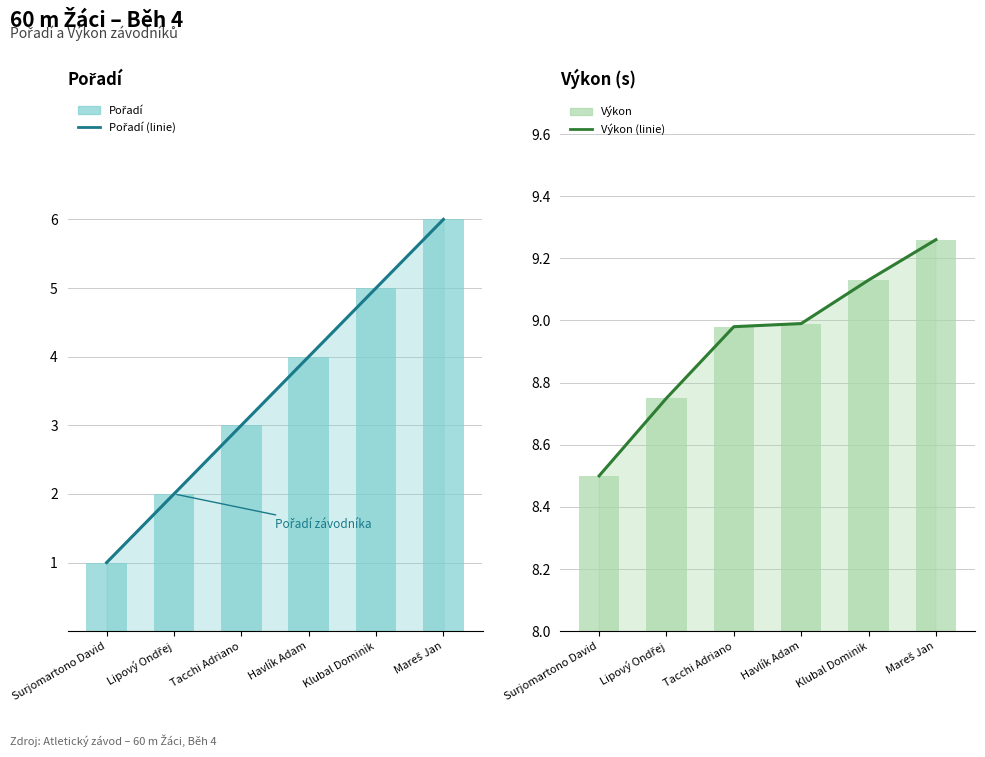

Reading left to right, list all the values displayed in this chart.

Pořadí (linie): Surjomartono David=1.0	Lipový Ondřej=2.0	Tacchi Adriano=3.0	Havlík Adam=4.0	Klubal Dominik=5.0	Mareš Jan=6.0
Pořadí: Surjomartono David=1.0	Lipový Ondřej=2.0	Tacchi Adriano=3.0	Havlík Adam=4.0	Klubal Dominik=5.0	Mareš Jan=6.0
Výkon (linie): Surjomartono David=8.5	Lipový Ondřej=8.8	Tacchi Adriano=9.0	Havlík Adam=9.0	Klubal Dominik=9.1	Mareš Jan=9.3
Výkon: Surjomartono David=8.5	Lipový Ondřej=8.8	Tacchi Adriano=9.0	Havlík Adam=9.0	Klubal Dominik=9.1	Mareš Jan=9.3